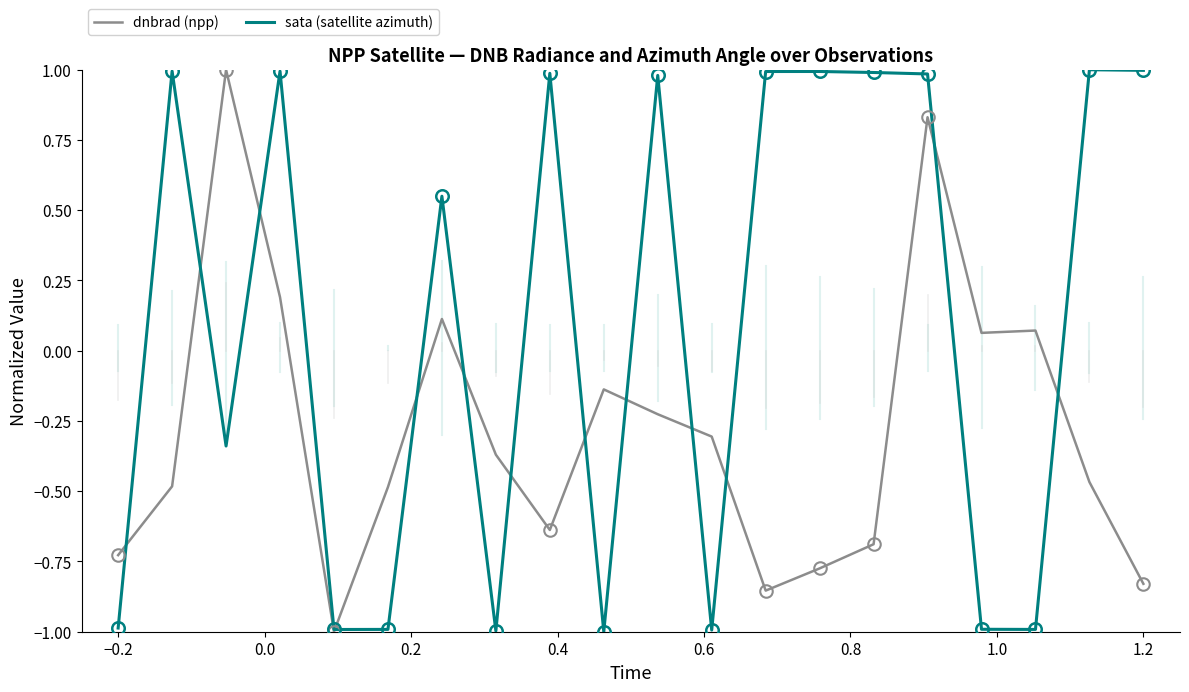

Which series has the largest total across all categories?

sata (satellite azimuth)